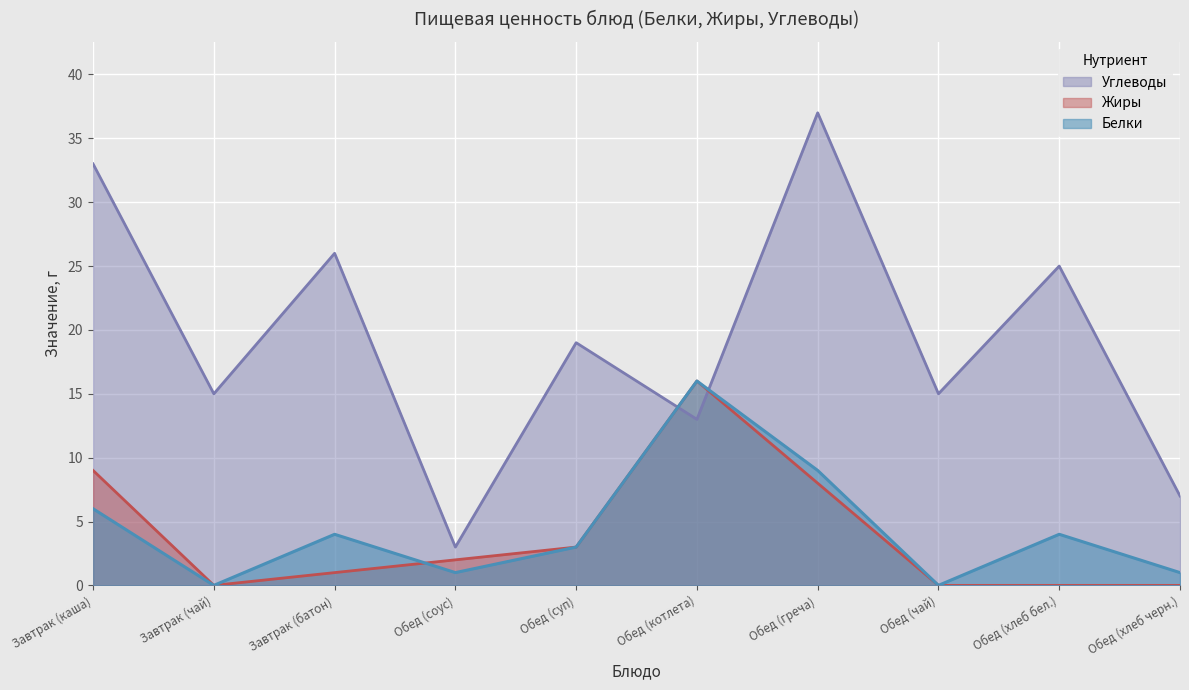

At which label is Жиры closest to 8?

Обед (греча)